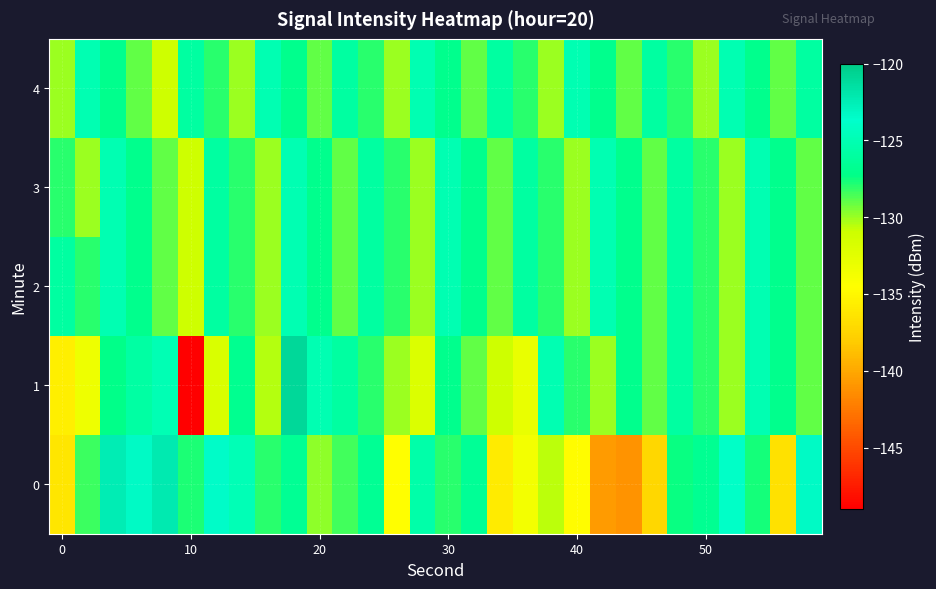

Reading left to right, list all the values displayed in this chart.

0: -136.2	-128.4	-122.5	-123.4	-122.2	-127.8	-123.4	-124.8	-128.0	-126.7	-129.8	-128.4	-126.6	-134.6	-125.4	-128.0	-126.5	-136.0	-133.6	-130.6	-134.6	-140.6	-141.1	-137.2	-127.4	-126.7	-123.9	-127.6	-136.6	-123.3
1: -135.6	-133.3	-127.2	-125.8	-124.9	-148.9	-131.8	-126.8	-130.4	-120.9	-125.0	-126.0	-128.0	-130.0	-132.0	-127.0	-129.0	-131.0	-133.0	-125.0	-128.0	-130.0	-127.0	-129.0	-126.0	-128.0	-130.0	-125.0	-127.0	-129.0
2: -126.0	-128.0	-125.0	-127.0	-129.0	-131.0	-126.0	-128.0	-130.0	-125.0	-127.0	-129.0	-126.0	-128.0	-130.0	-125.0	-127.0	-129.0	-126.0	-128.0	-130.0	-125.0	-127.0	-129.0	-126.0	-128.0	-130.0	-125.0	-127.0	-129.0
3: -128.0	-130.0	-125.0	-127.0	-129.0	-131.0	-126.0	-128.0	-130.0	-125.0	-127.0	-129.0	-126.0	-128.0	-130.0	-125.0	-127.0	-129.0	-126.0	-128.0	-130.0	-125.0	-127.0	-129.0	-126.0	-128.0	-130.0	-125.0	-127.0	-129.0
4: -130.0	-125.0	-127.0	-129.0	-131.0	-126.0	-128.0	-130.0	-125.0	-127.0	-129.0	-126.0	-128.0	-130.0	-125.0	-127.0	-129.0	-126.0	-128.0	-130.0	-125.0	-127.0	-129.0	-126.0	-128.0	-130.0	-125.0	-127.0	-129.0	-126.0